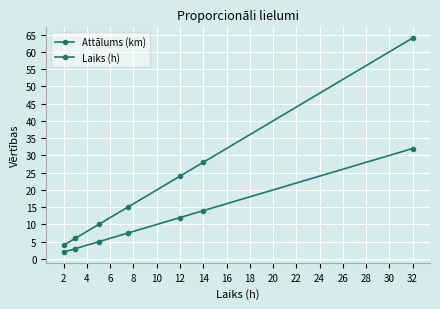

How many values in the Attālums (km) series are below 15?

3